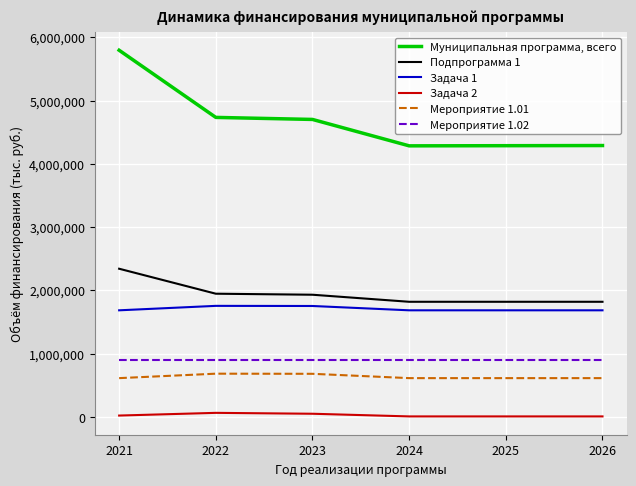

What are all the series names shown in the legend?

Муниципальная программа, всего, Подпрограмма 1, Задача 1, Задача 2, Мероприятие 1.01, Мероприятие 1.02